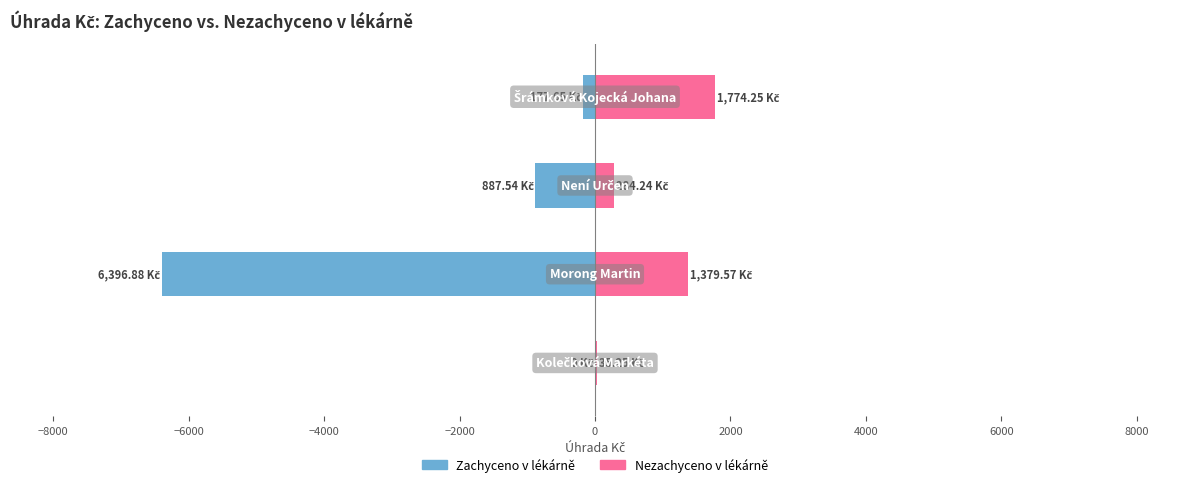

Which series has the widest spread of values?

Zachyceno